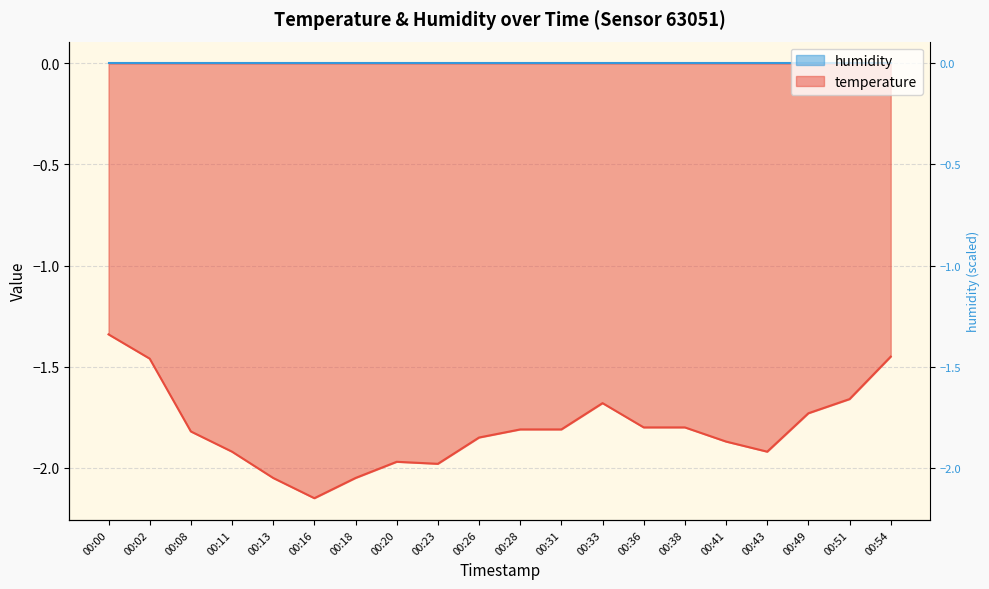

True or false: there are more than 2 points higher than both neighbors.

False